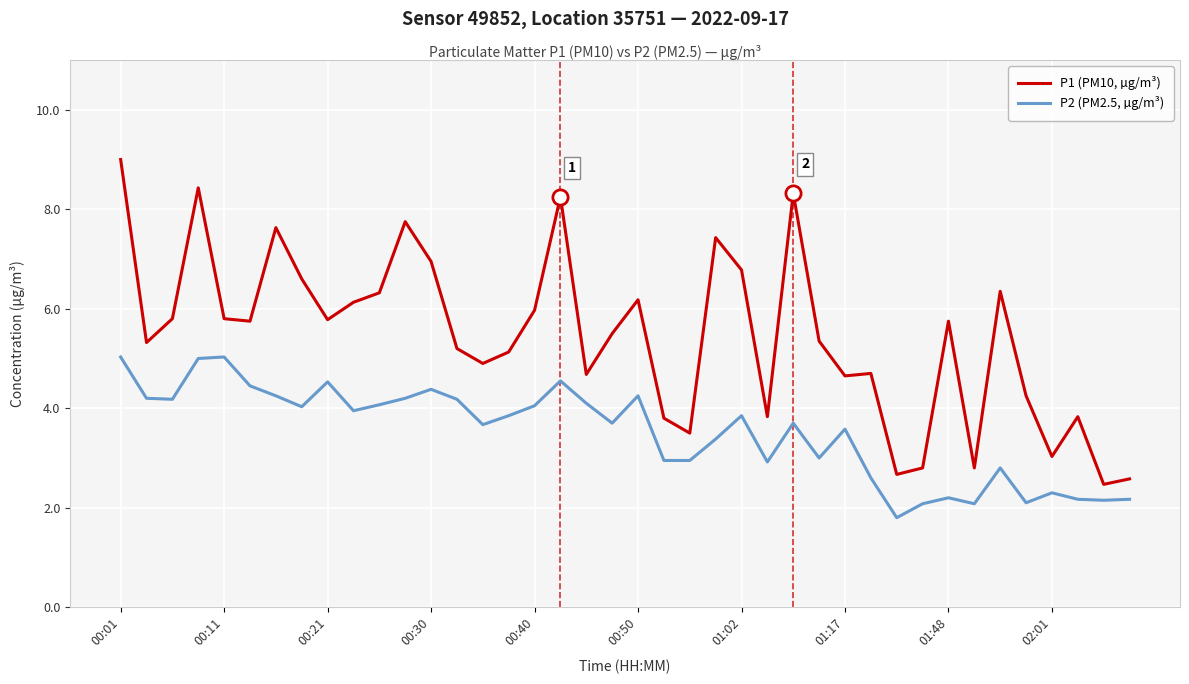

At how many categories does at least one series exceed 2?

40